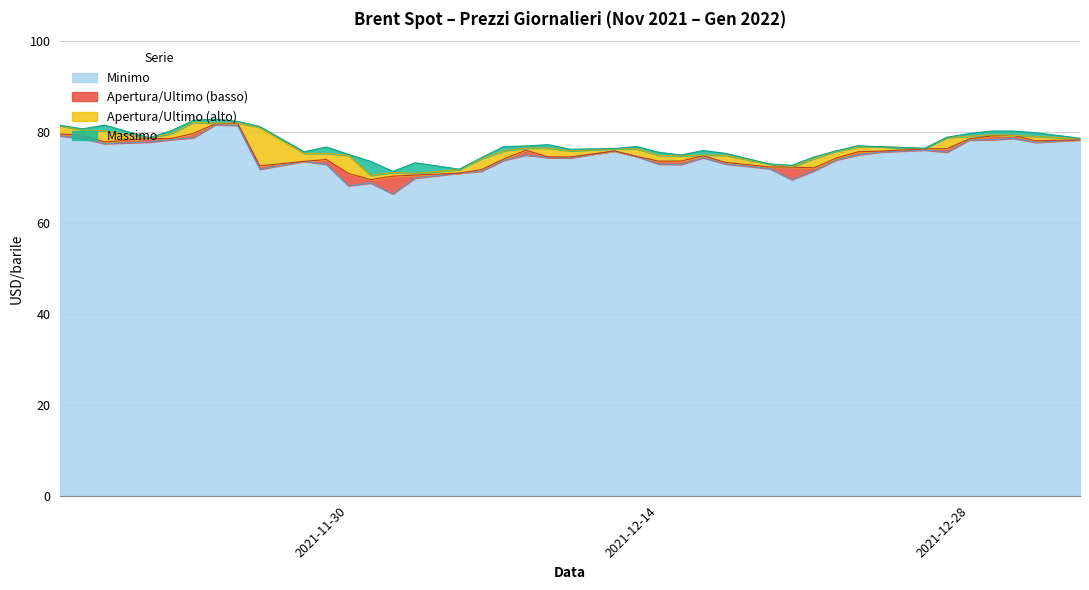

How many data points does each series have?

40